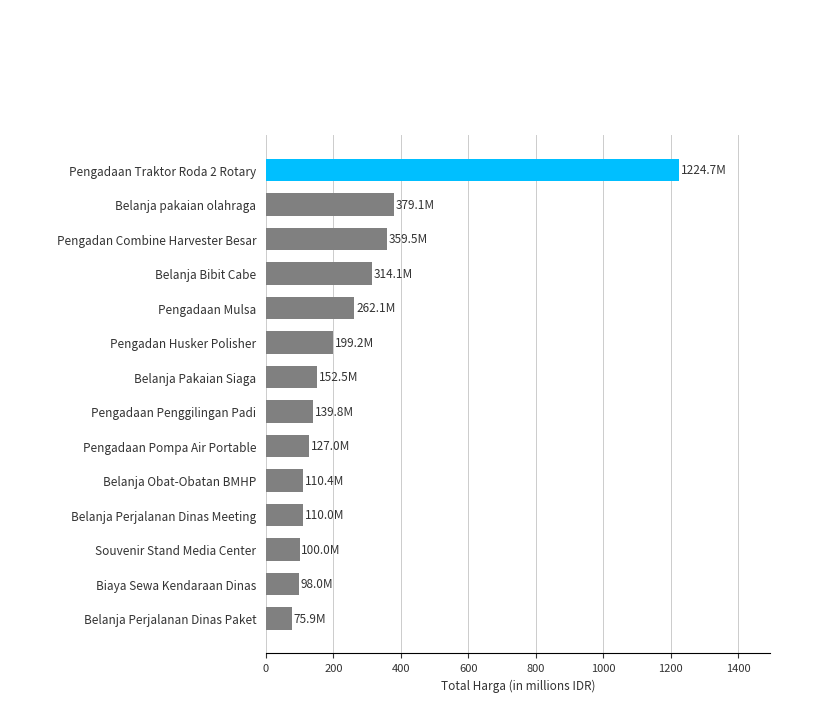

What is the change in value from Belanja Pakaian Siaga to Souvenir Stand Media Center?

-52.5